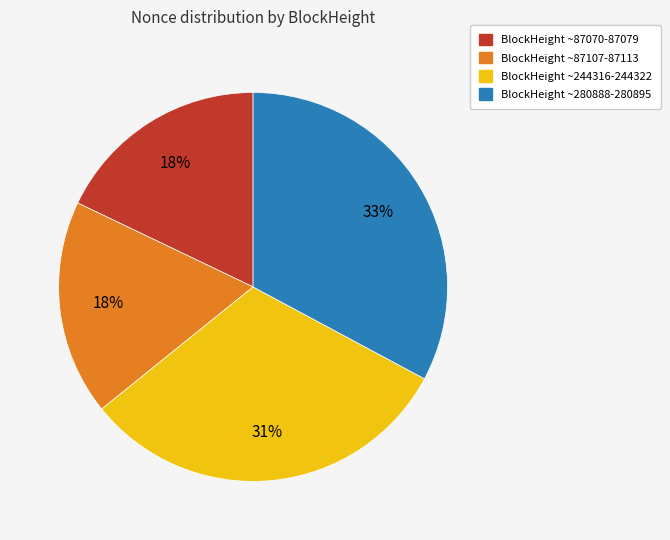

Is there a majority slice in this chart?

No